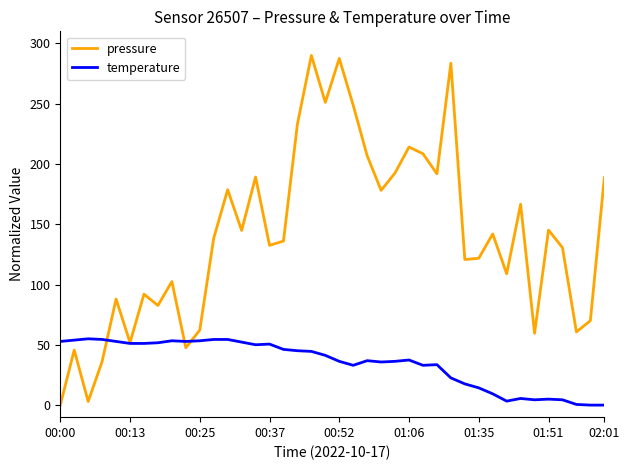

Which series has the widest spread of values?

pressure